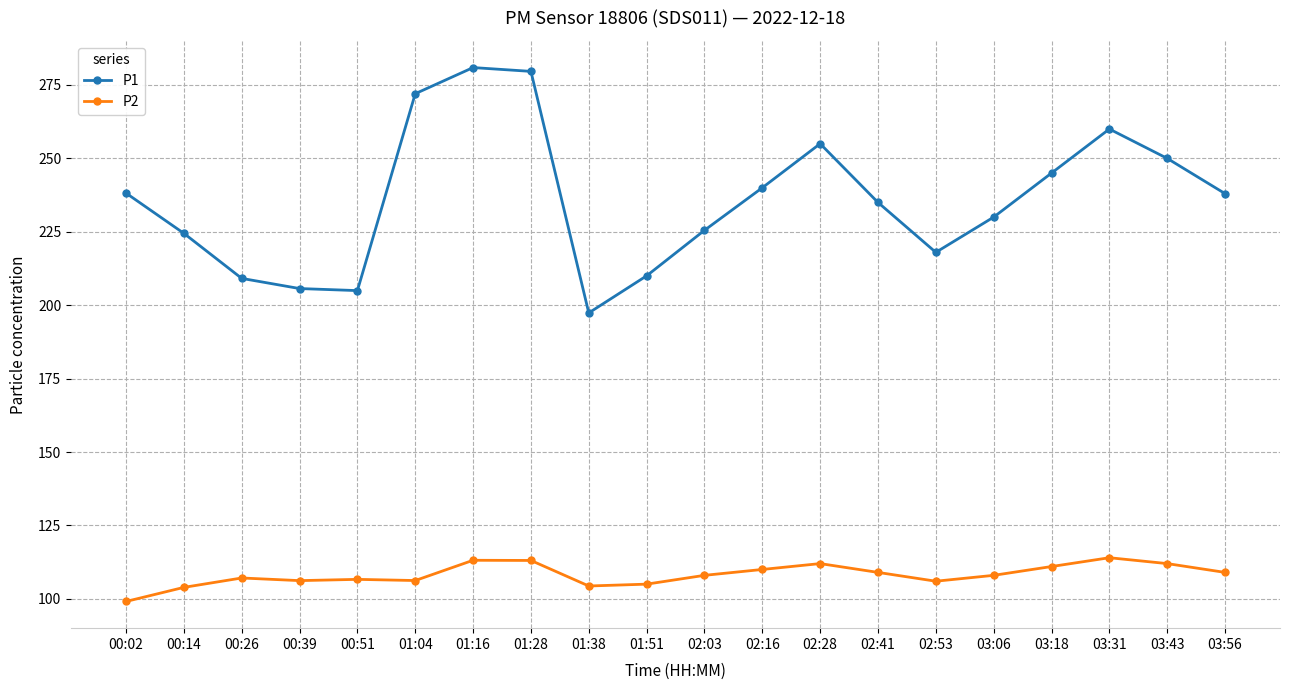

What is the sum of the P2 values at 02:03 and 03:43?

220.0